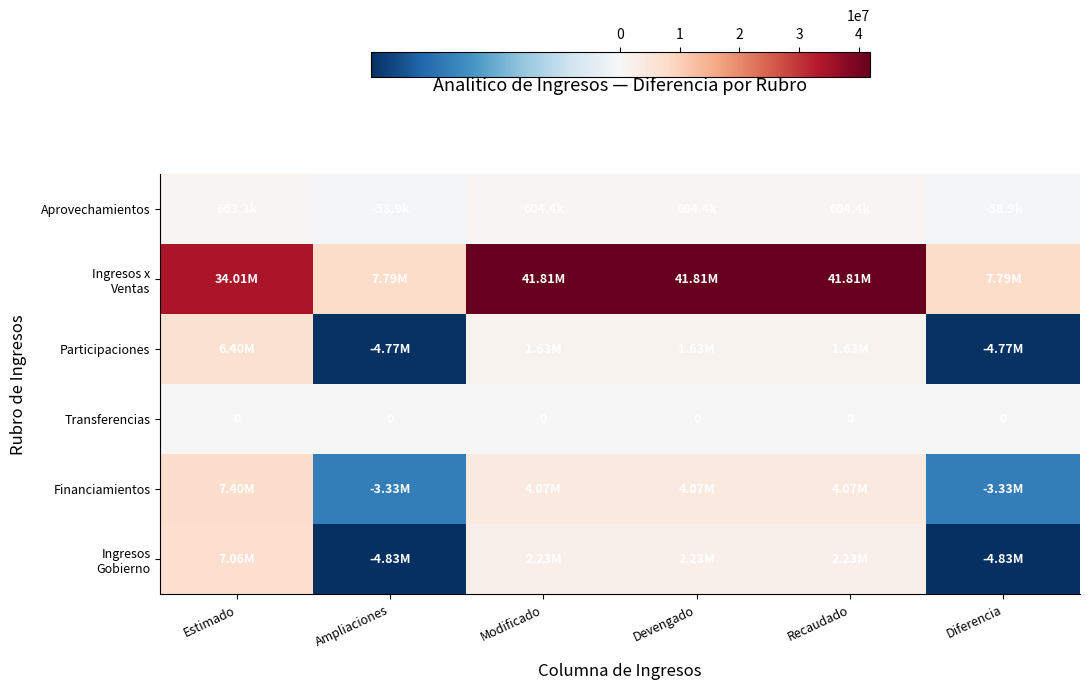

At which category is the sum across all series the highest?

Estimado